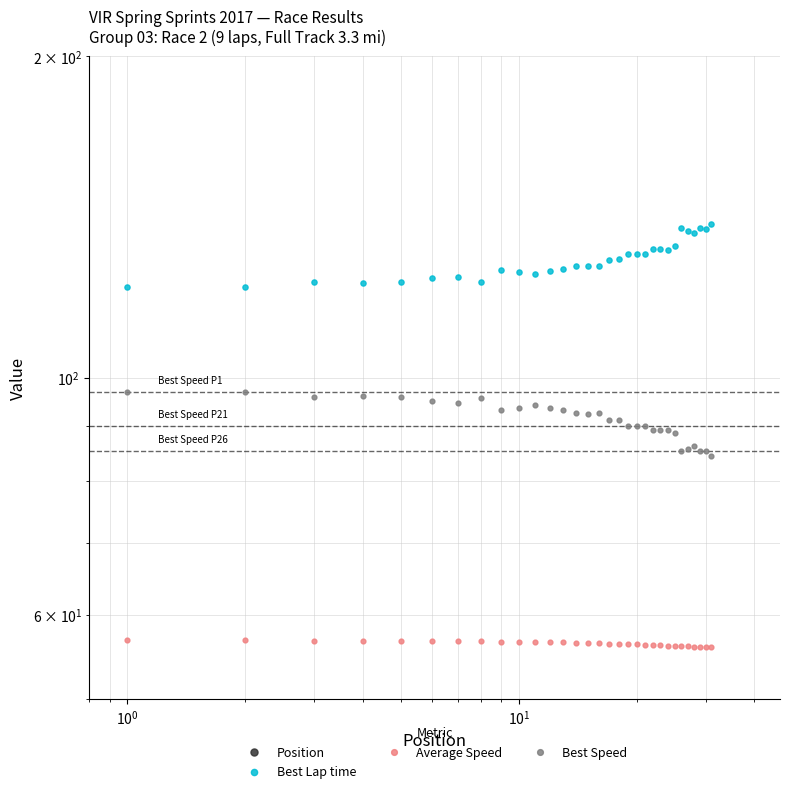

Which series contains the lowest Y value?

Position